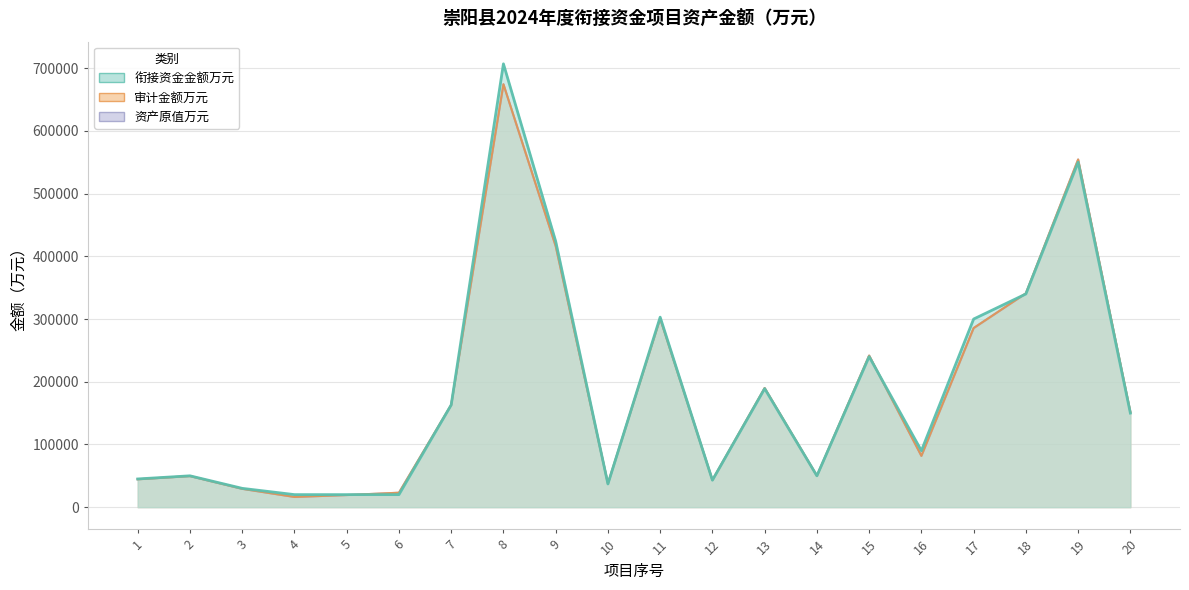

The 衔接资金金额万元 series shows 24004.4 at 12. True or false?

False